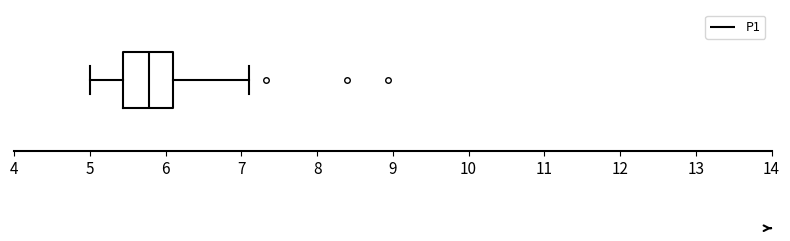

Where does the right whisker of the box end on the x-axis? The values are not printed on the chart, so give them approximately, as read against the axis.

7.1